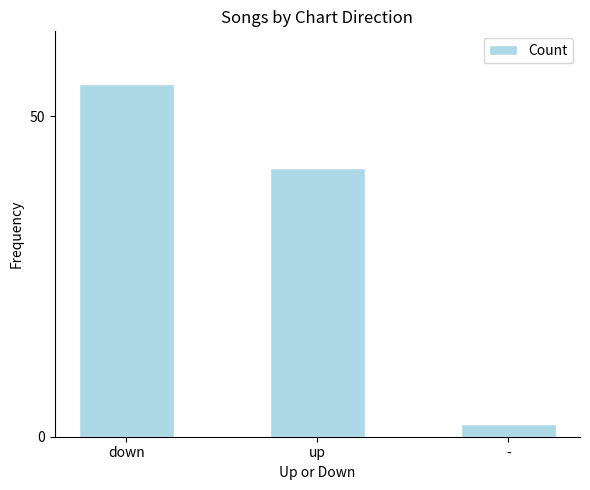

What is the smallest value displayed?

2